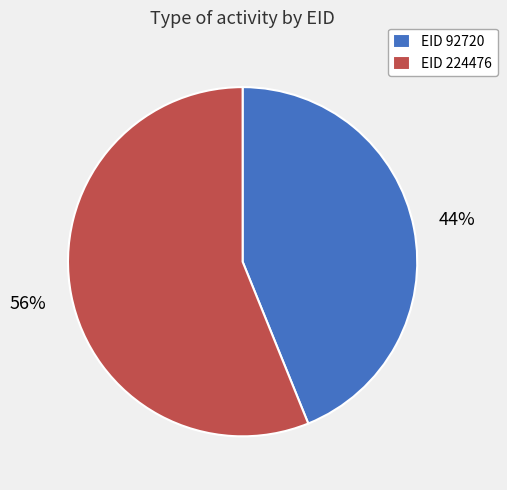

What is the ratio of the value at EID 92720 to the value at EID 224476?

0.8